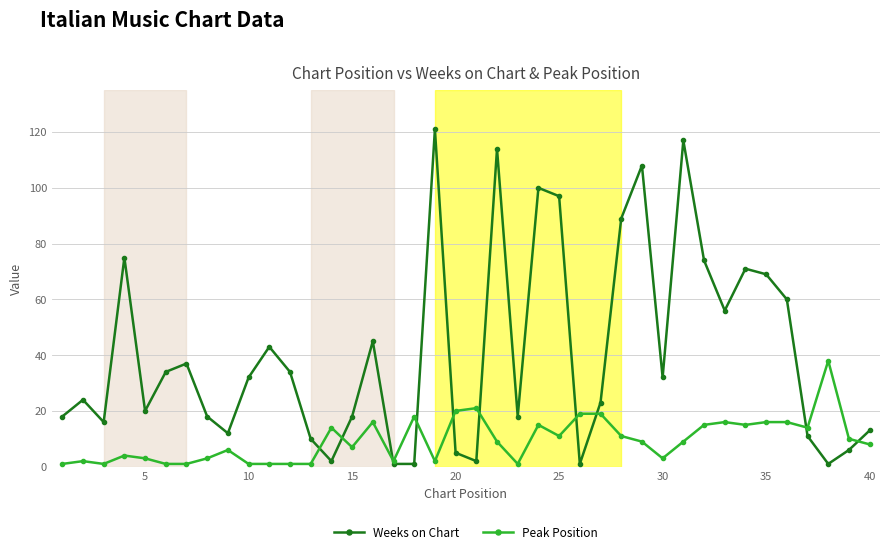

How many lines are shown in the chart?

2